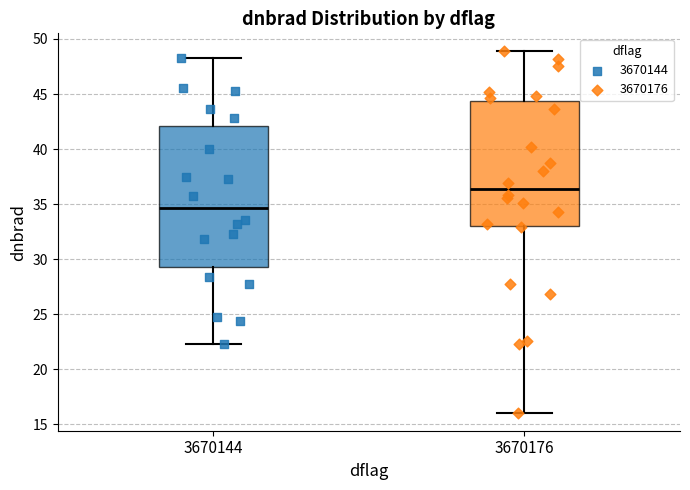

Where does the lower whisker of the box at x = 3670144 end on the y-axis? The values are not printed on the chart, so give them approximately, as read against the axis.

22.5